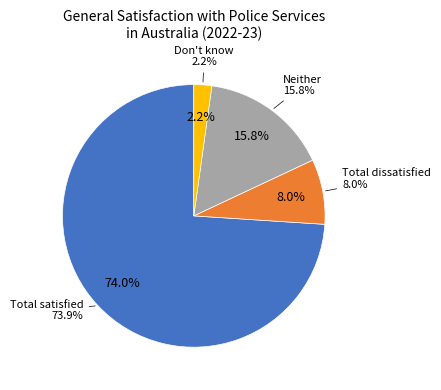

Which slice represents more than half of the pie?

Total satisfied